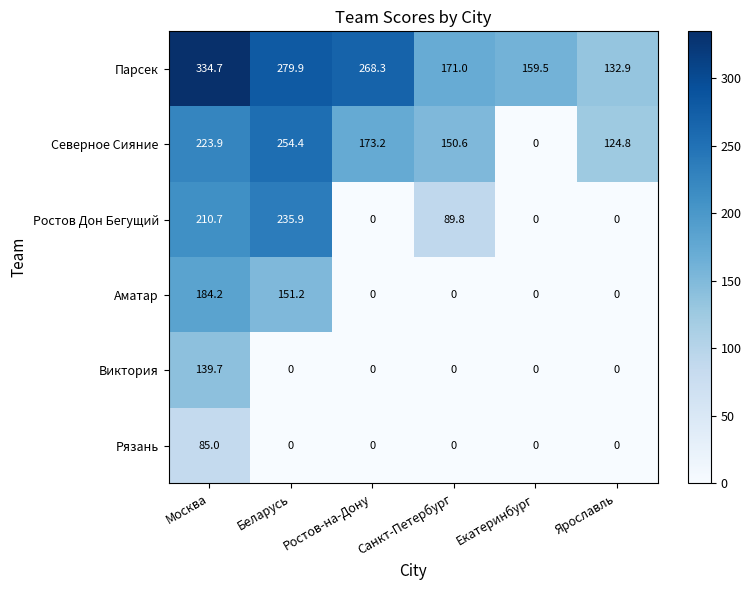

Count the number of data series in this chart.

6